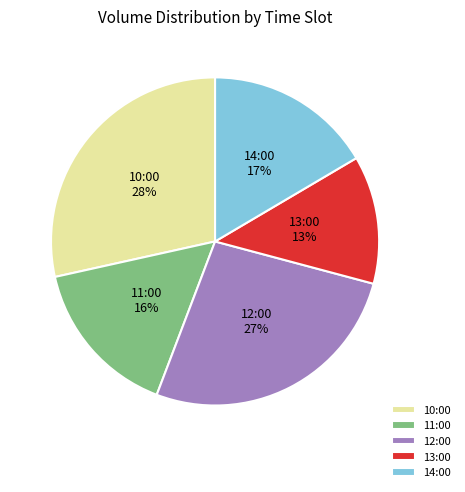

Combined, do 11:00 and 14:00 account for over 50%?

No